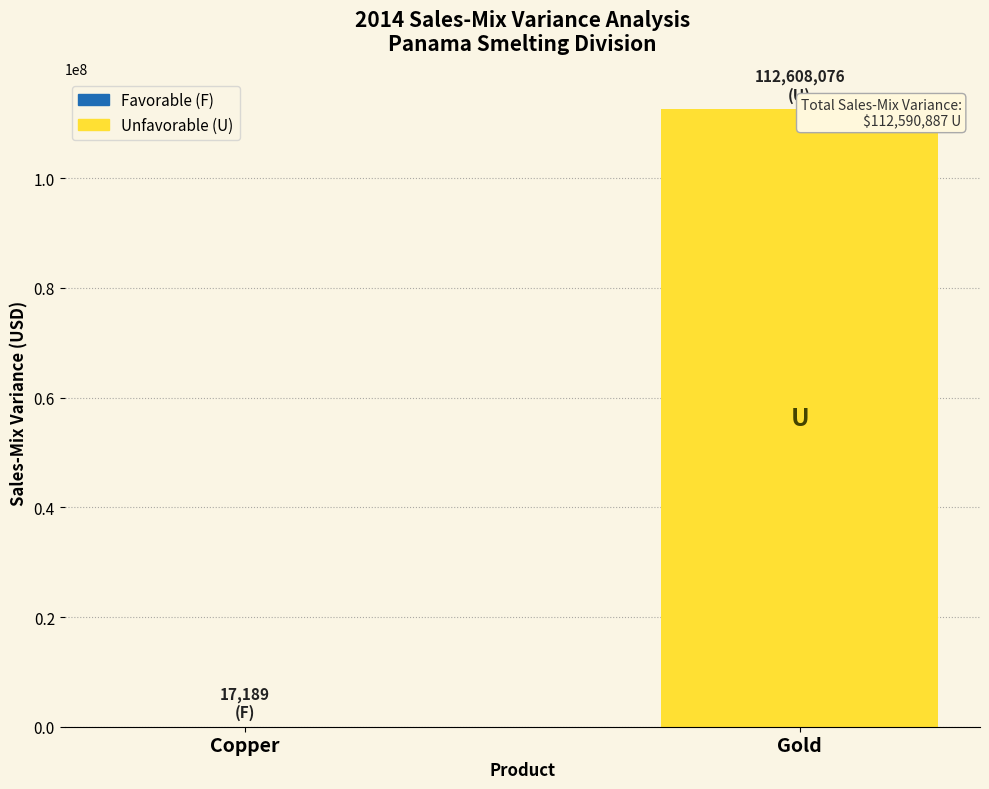

True or false: the data shows 70792718.5 at Gold.

False